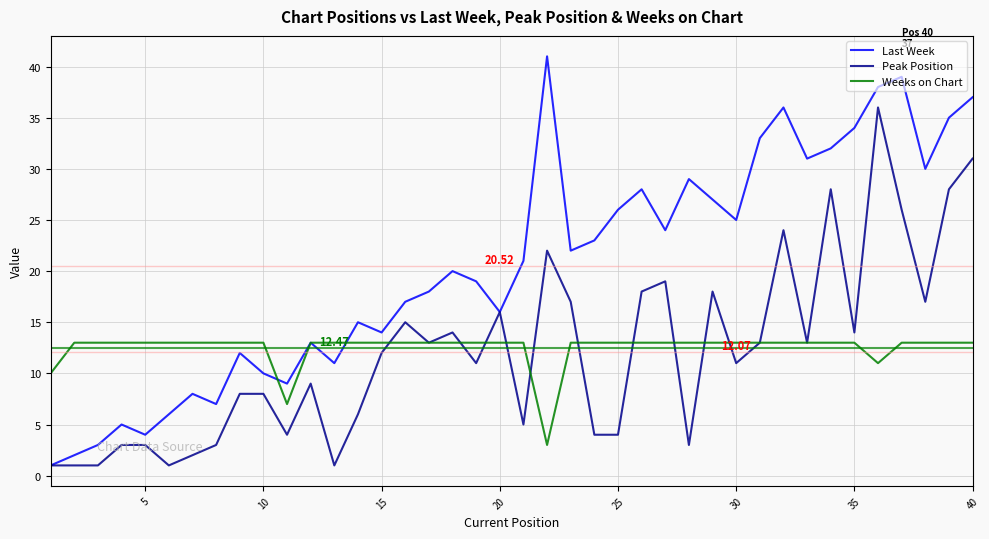

Which series has the largest range (max minus min)?

Last Week